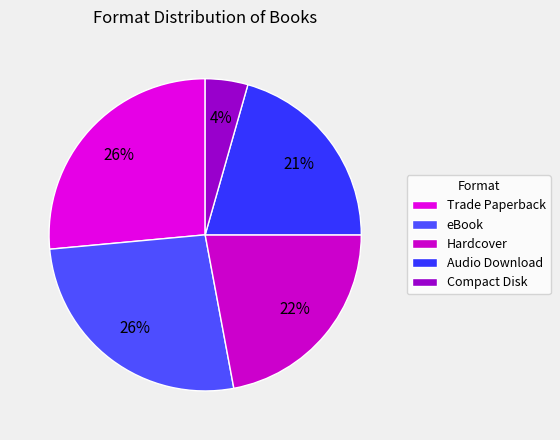

The Trade Paperback slice represents 15% of the pie. True or false?

False